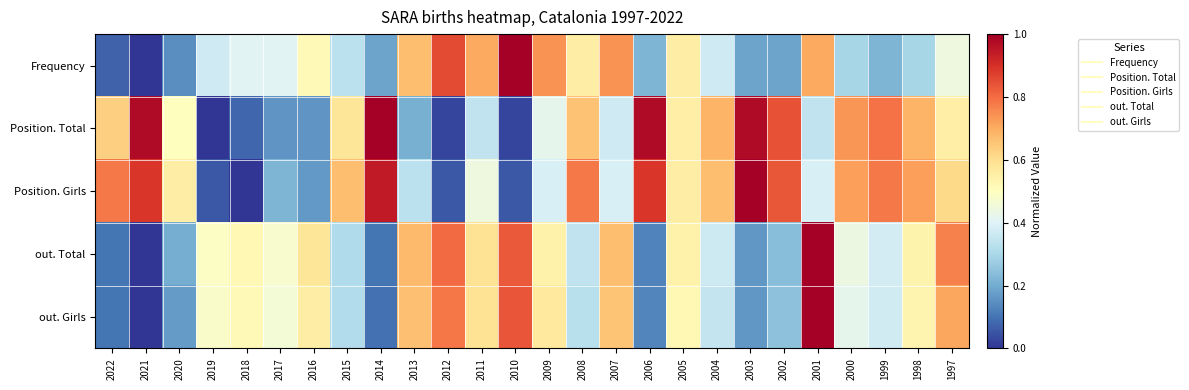

Reading left to right, list all the values displayed in this chart.

Frequency: 2022=0.1	2021=0.0	2020=0.1	2019=0.4	2018=0.4	2017=0.4	2016=0.5	2015=0.3	2014=0.2	2013=0.7	2012=0.9	2011=0.7	2010=1.0	2009=0.7	2008=0.6	2007=0.7	2006=0.2	2005=0.6	2004=0.4	2003=0.2	2002=0.2	2001=0.7	2000=0.3	1999=0.2	1998=0.3	1997=0.4
Position. Total: 2022=0.6	2021=1.0	2020=0.5	2019=0.0	2018=0.1	2017=0.2	2016=0.2	2015=0.6	2014=1.0	2013=0.2	2012=0.0	2011=0.3	2010=0.0	2009=0.4	2008=0.7	2007=0.4	2006=1.0	2005=0.6	2004=0.7	2003=1.0	2002=0.8	2001=0.3	2000=0.7	1999=0.8	1998=0.7	1997=0.6
Position. Girls: 2022=0.8	2021=0.9	2020=0.6	2019=0.1	2018=0.0	2017=0.2	2016=0.2	2015=0.7	2014=0.9	2013=0.3	2012=0.1	2011=0.4	2010=0.1	2009=0.4	2008=0.8	2007=0.4	2006=0.9	2005=0.6	2004=0.7	2003=1.0	2002=0.8	2001=0.4	2000=0.7	1999=0.8	1998=0.7	1997=0.6
out. Total: 2022=0.1	2021=0.0	2020=0.2	2019=0.5	2018=0.5	2017=0.5	2016=0.6	2015=0.3	2014=0.1	2013=0.7	2012=0.8	2011=0.6	2010=0.8	2009=0.5	2008=0.3	2007=0.7	2006=0.1	2005=0.5	2004=0.4	2003=0.2	2002=0.2	2001=1.0	2000=0.4	1999=0.4	1998=0.5	1997=0.8
out. Girls: 2022=0.1	2021=0.0	2020=0.2	2019=0.5	2018=0.5	2017=0.5	2016=0.6	2015=0.3	2014=0.1	2013=0.7	2012=0.8	2011=0.6	2010=0.8	2009=0.6	2008=0.3	2007=0.7	2006=0.1	2005=0.5	2004=0.3	2003=0.2	2002=0.2	2001=1.0	2000=0.4	1999=0.4	1998=0.5	1997=0.7